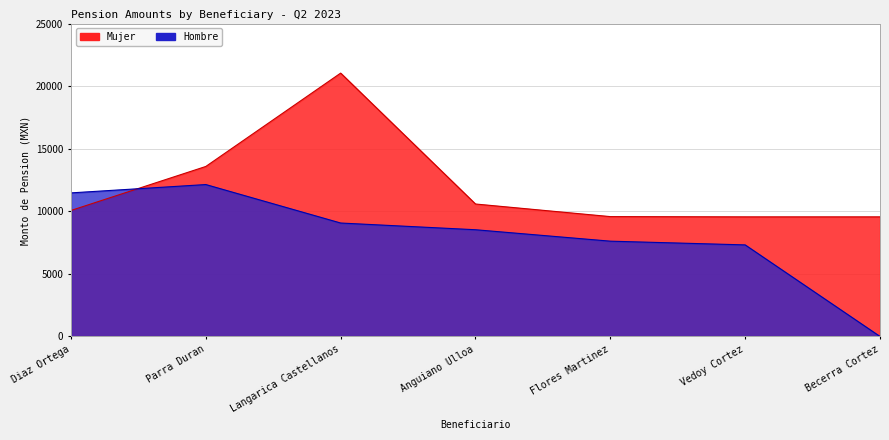

What is the average value of the Mujer series?

11994.0